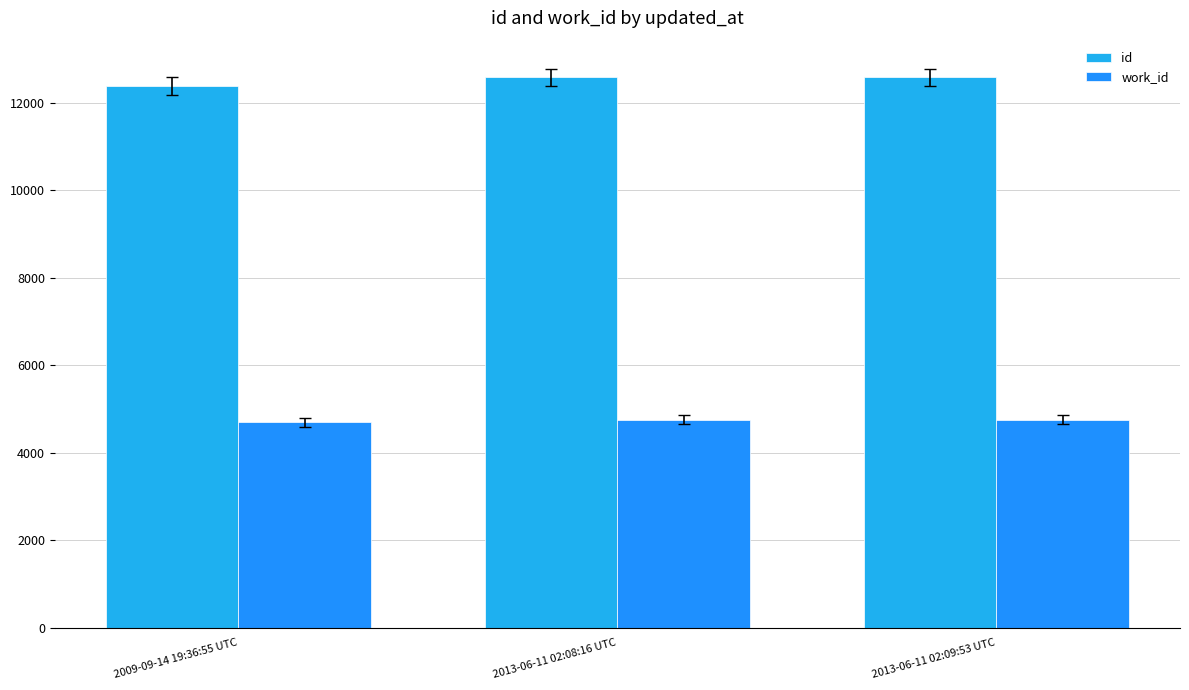

Does the chart contain stacked bars?

No